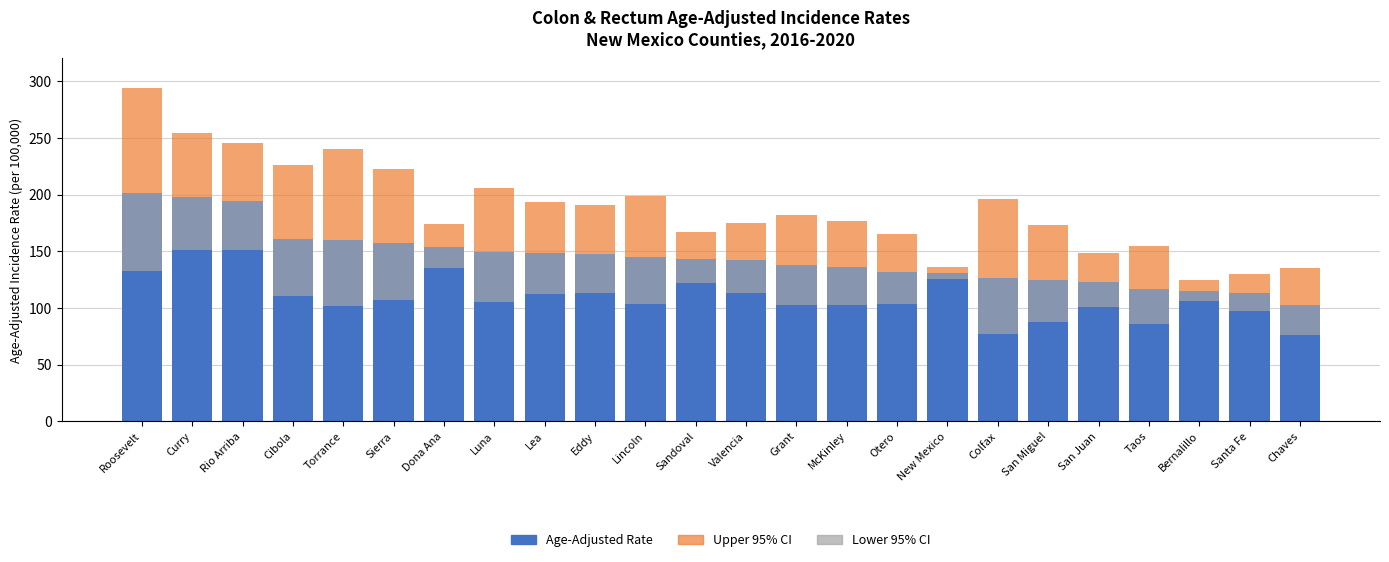

The value of Upper 95% CI Range at Sierra is 65.8. True or false?

True